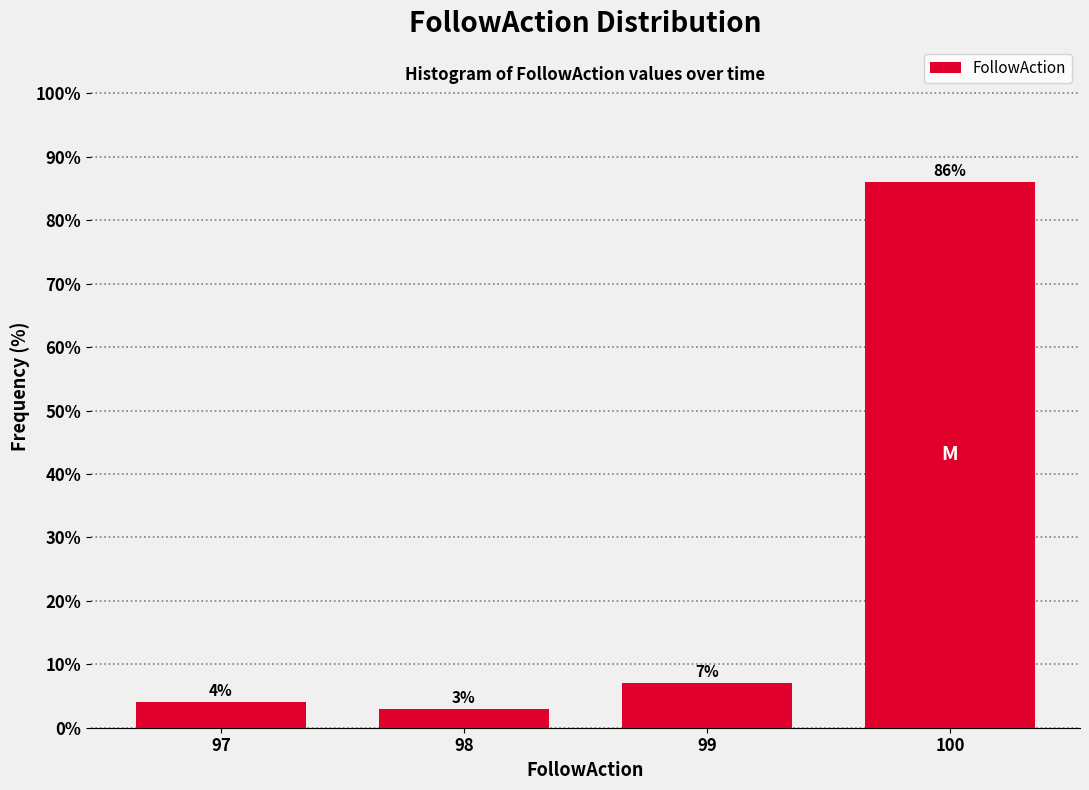

Reading left to right, extract all data points from this chart.

4.0	3.0	7.0	86.0